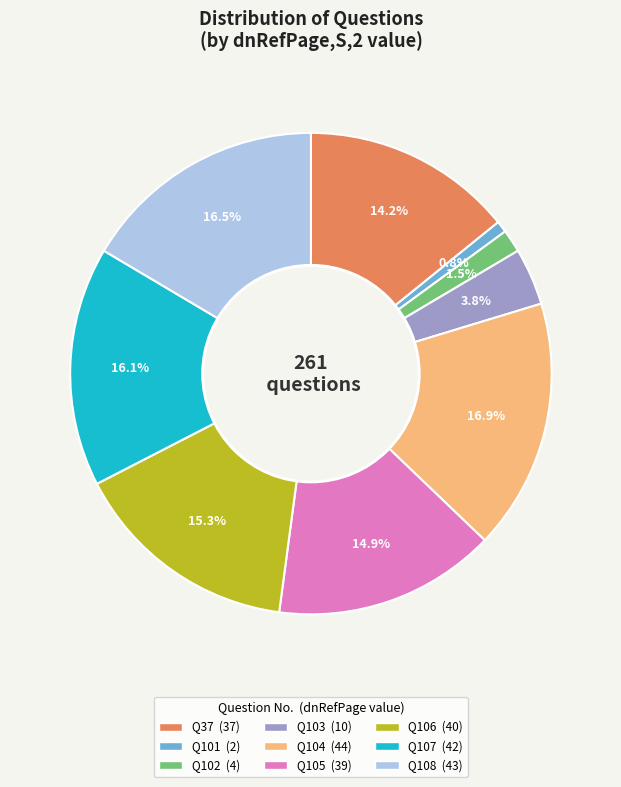

Is there a majority slice in this chart?

No